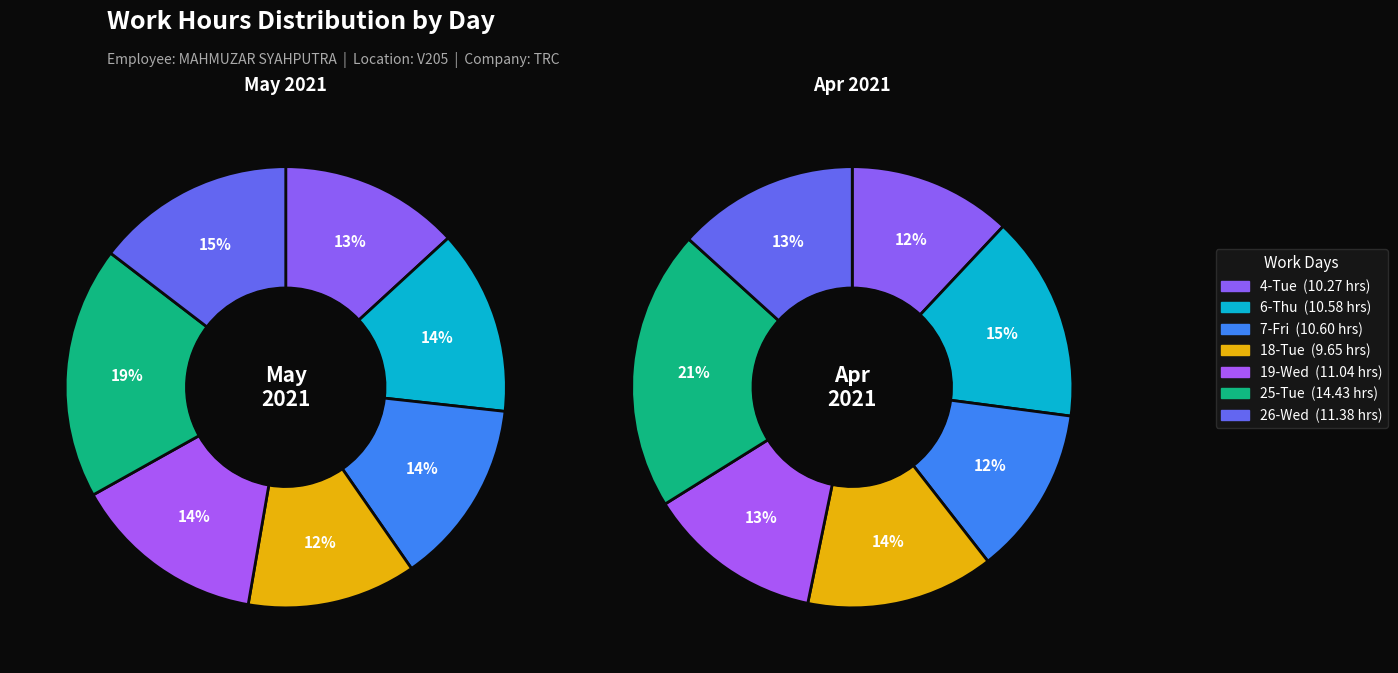

What is the spread (max minus min) of values at 0?

10.3